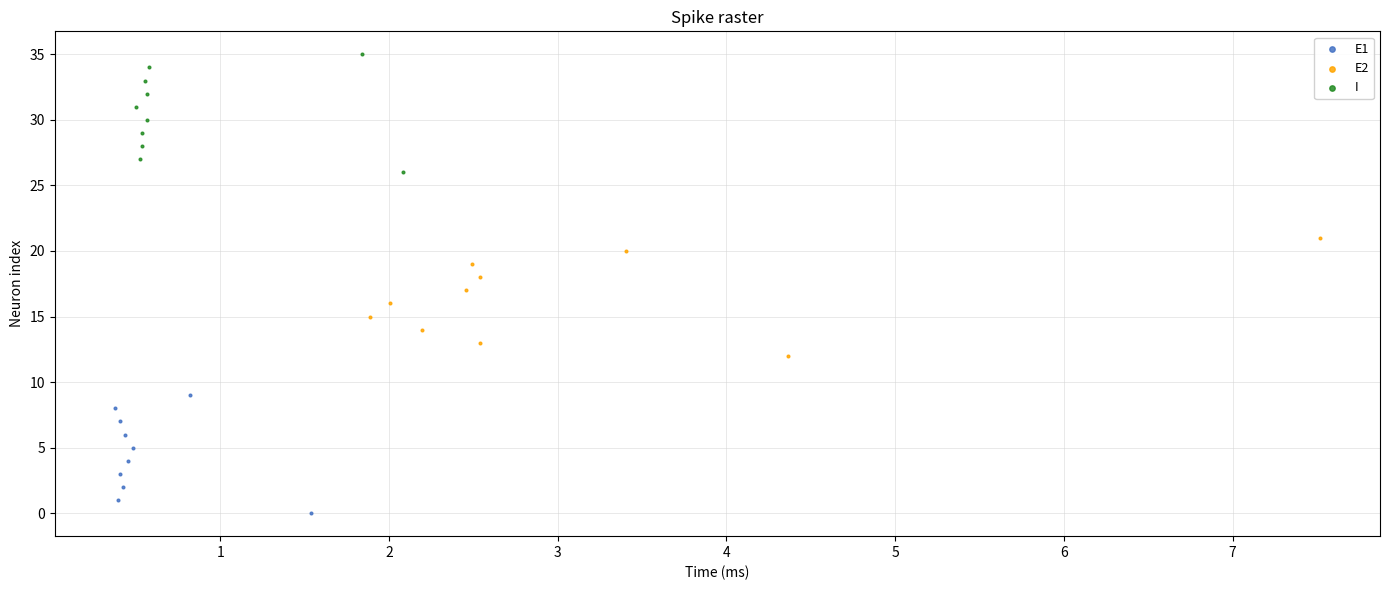

What are all the series names shown in the legend?

E1, E2, I